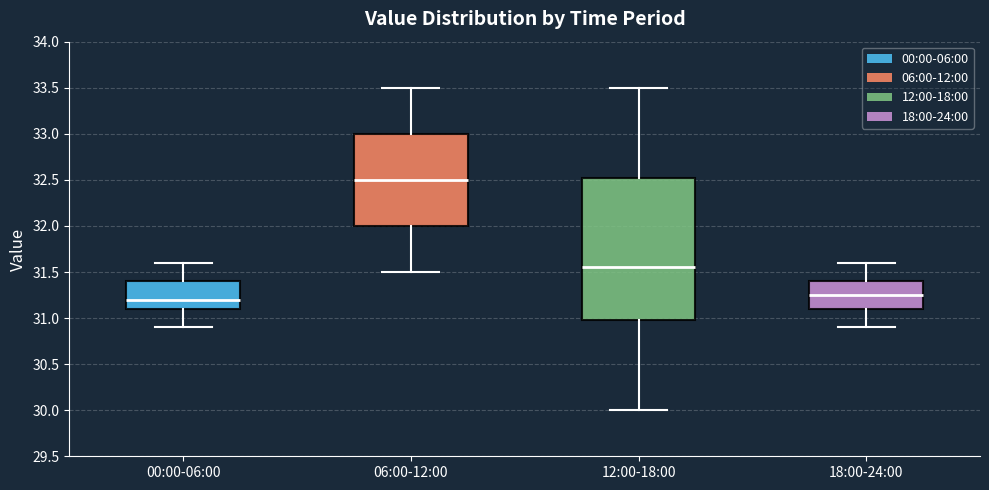

Which box has the highest median line?

06:00-12:00